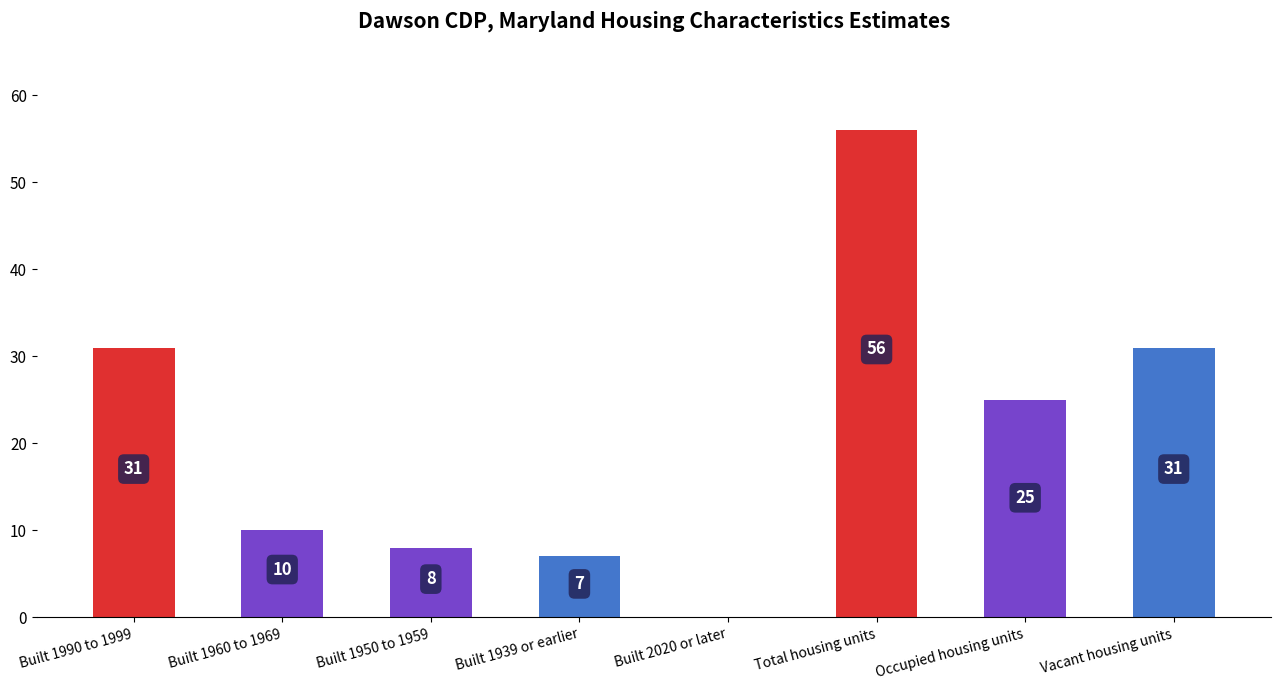

How many positive values are there?

7